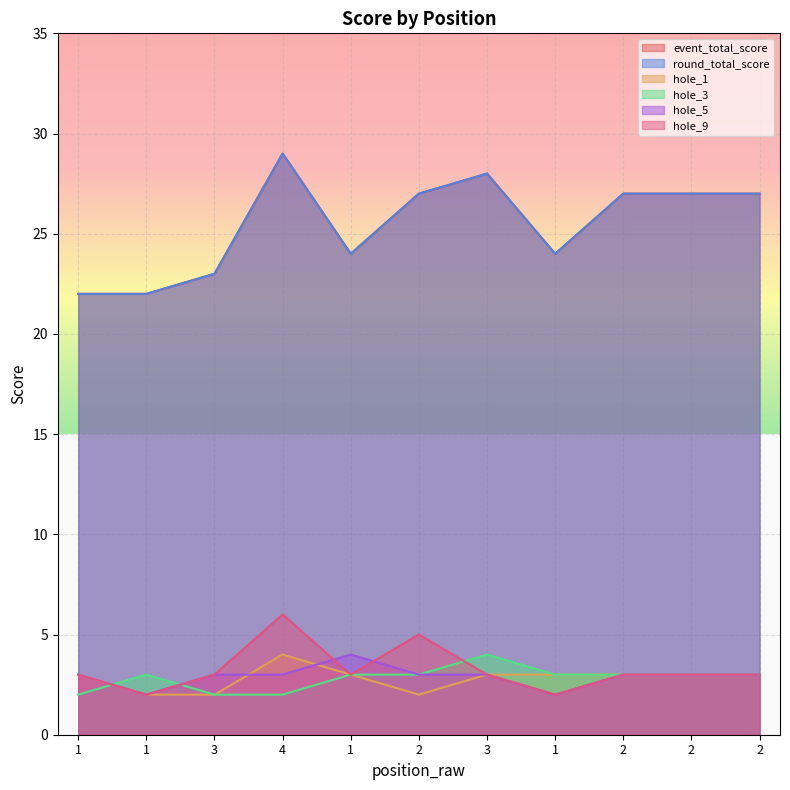

At which category does the chart reach its peak across all series?

4